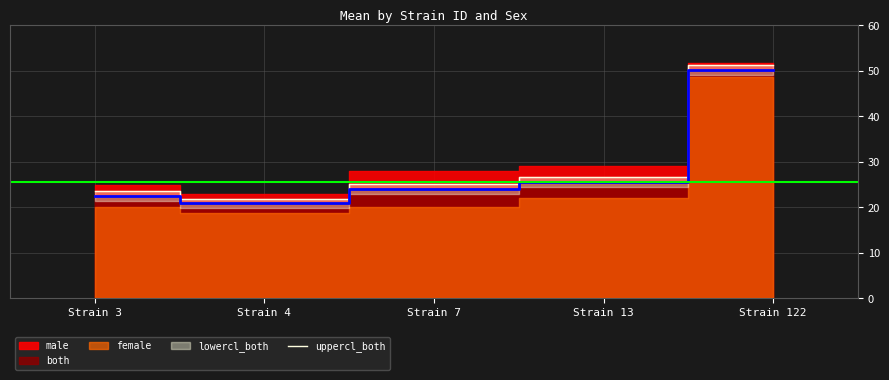

The value at Strain 122 is 10.7. True or false?

False